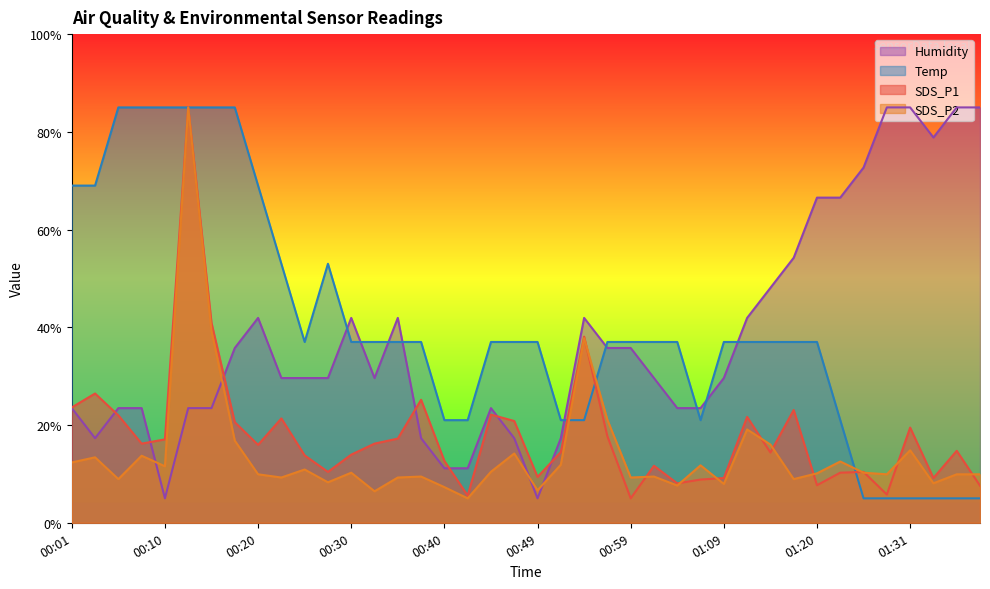

At which category does the chart reach its peak across all series?

00:13